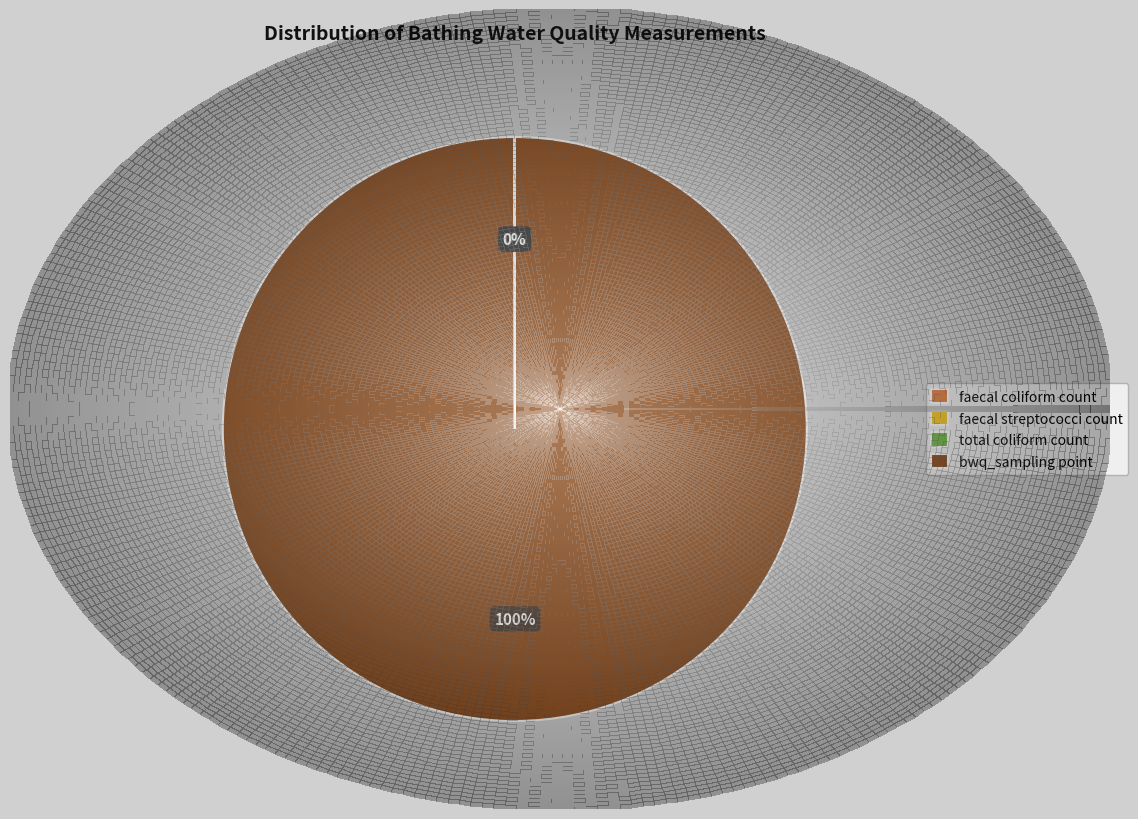

Which category has the smallest portion of the pie?

faecal coliform count